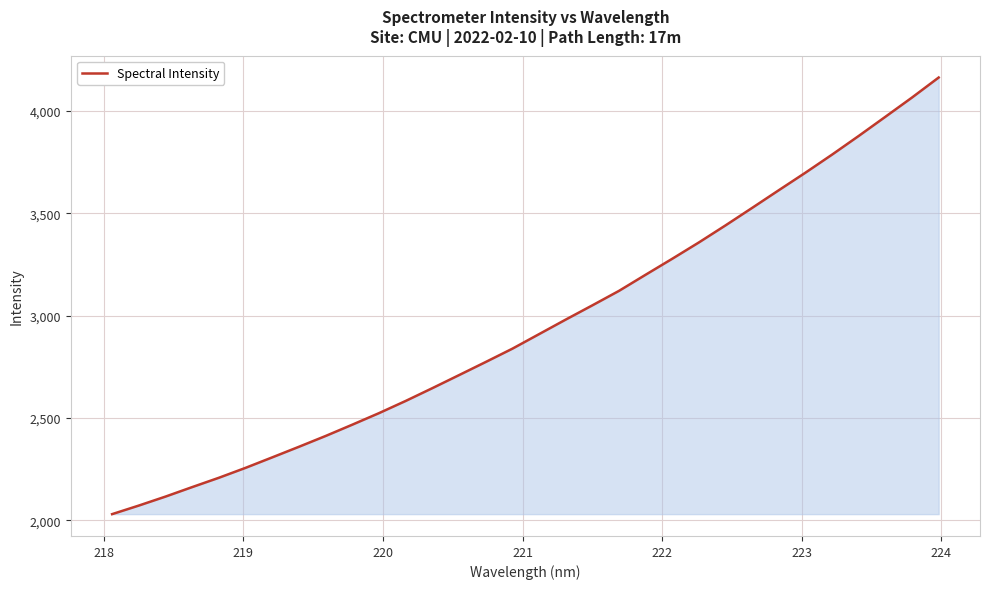

What is the smallest value displayed?

2029.6